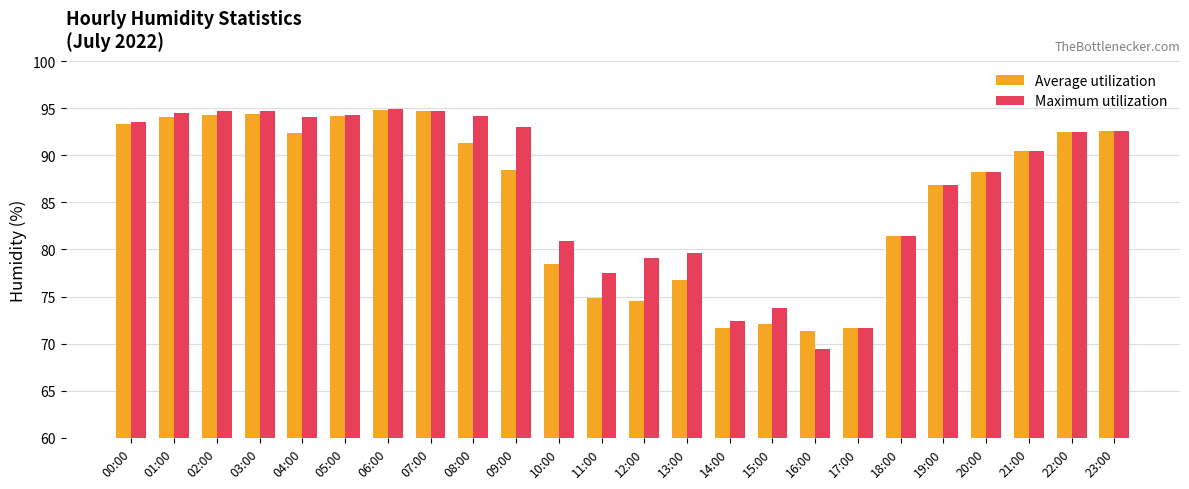

Are the bars horizontal?

No